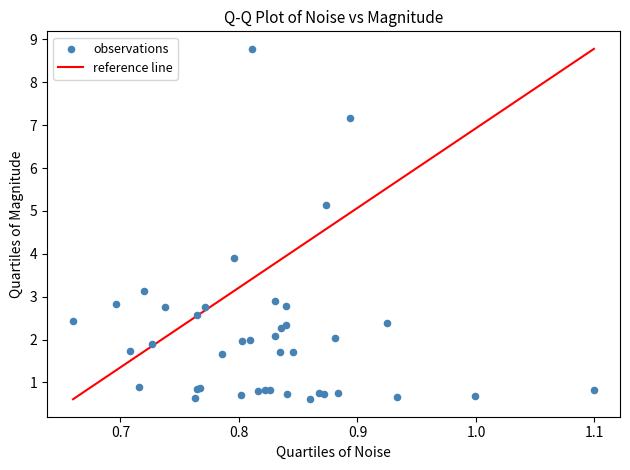

What Y value in the scatter plot is closest to 4?

3.9